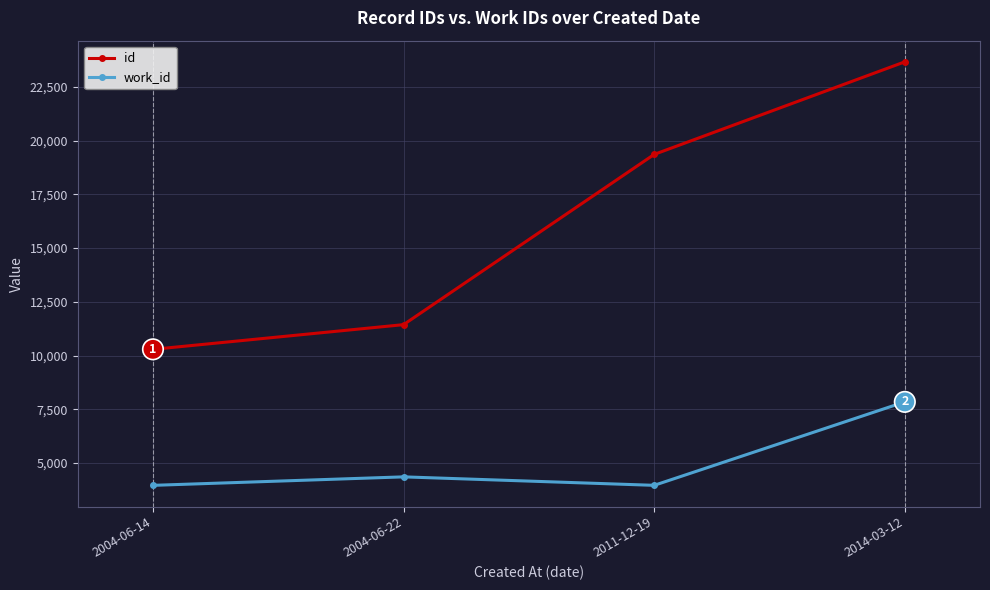

The value of work_id at 2011-12-19 is 3959. True or false?

True